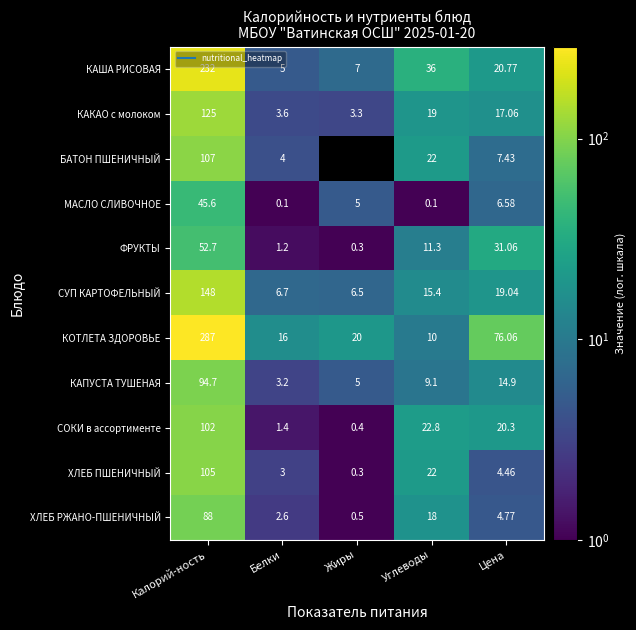

Which series has the largest total across all categories?

КОТЛЕТА ЗДОРОВЬЕ